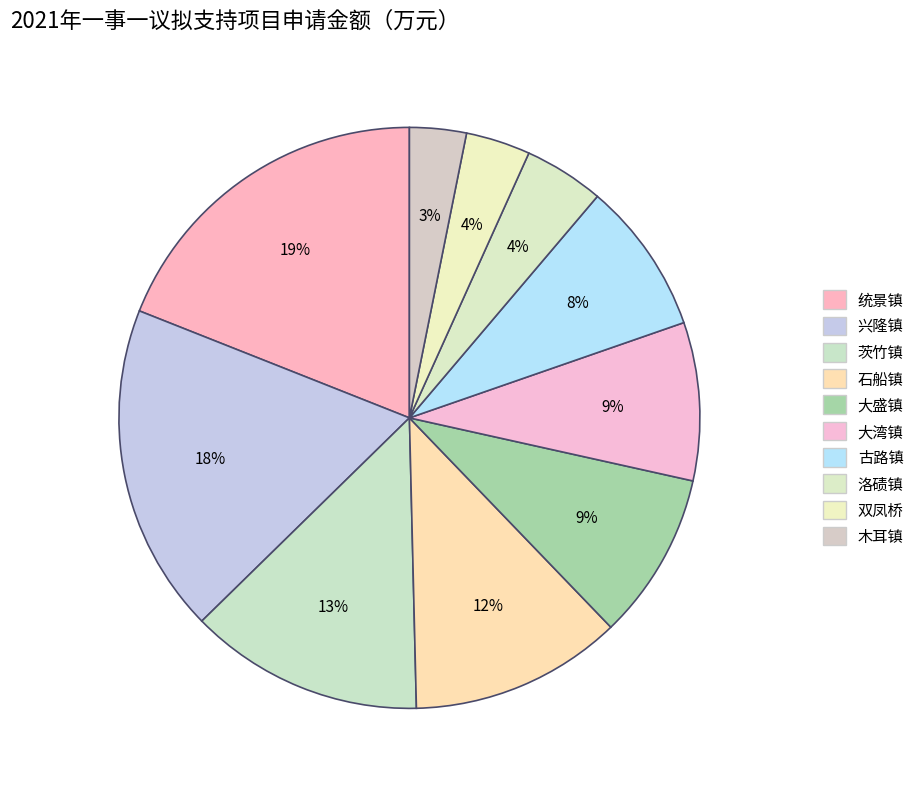

True or false: 石船镇 accounts for 5% of the total.

False